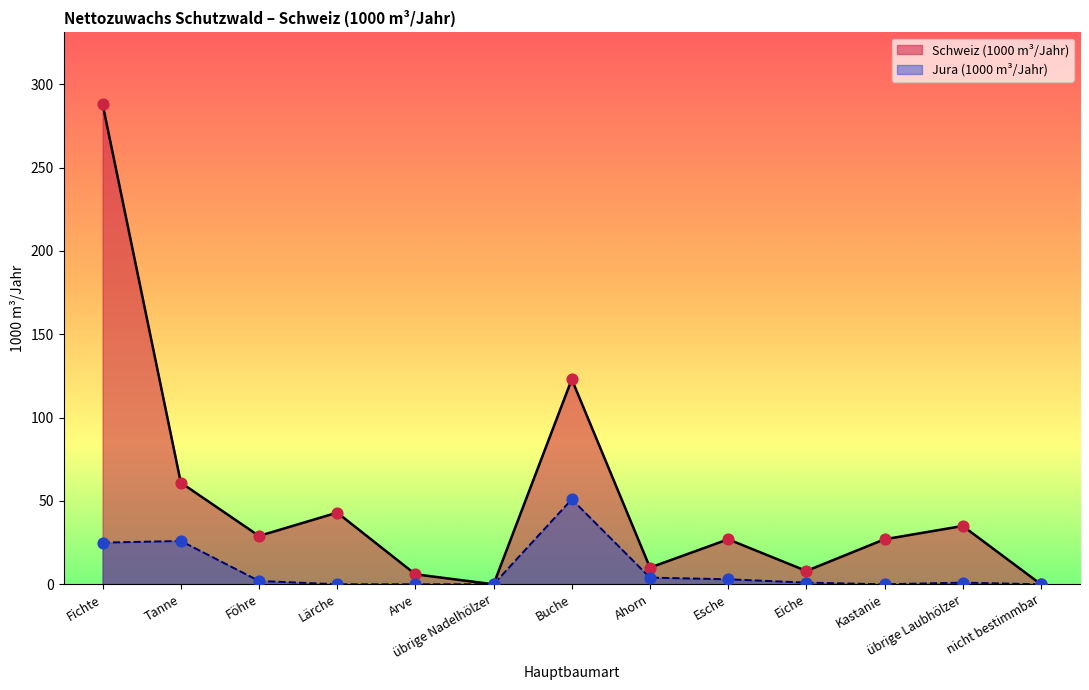

Which has a higher value, Eiche or Buche?

Buche